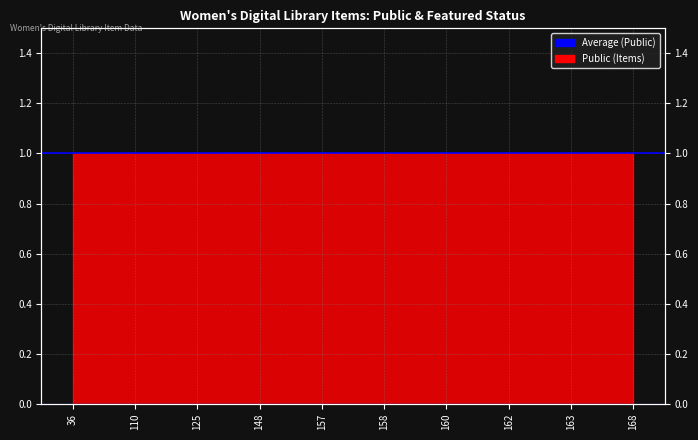

Which series has the widest spread of values?

Avg Public (1.0)